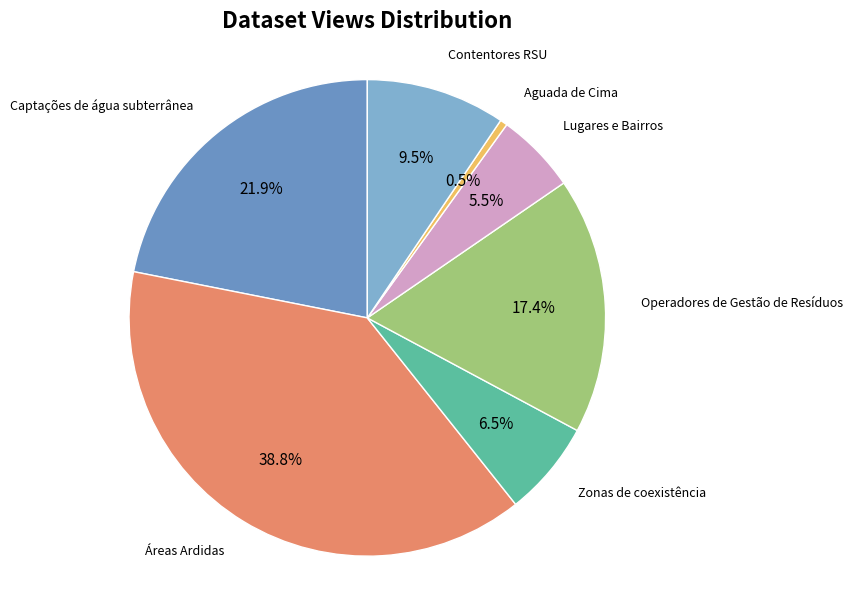

Rank the categories by value from highest to lowest.

Áreas Ardidas, Captações de água subterrânea, Operadores de Gestão de Resíduos, Contentores RSU, Zonas de coexistência, Lugares e Bairros, Aguada de Cima